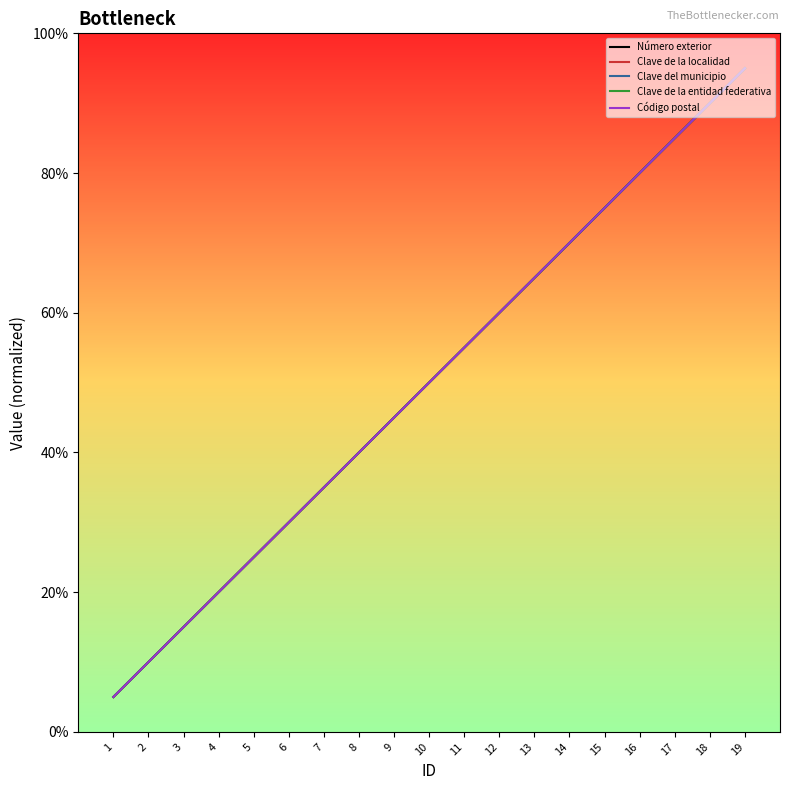

Is it true that Clave de la localidad equals 20.0 at 4?

True